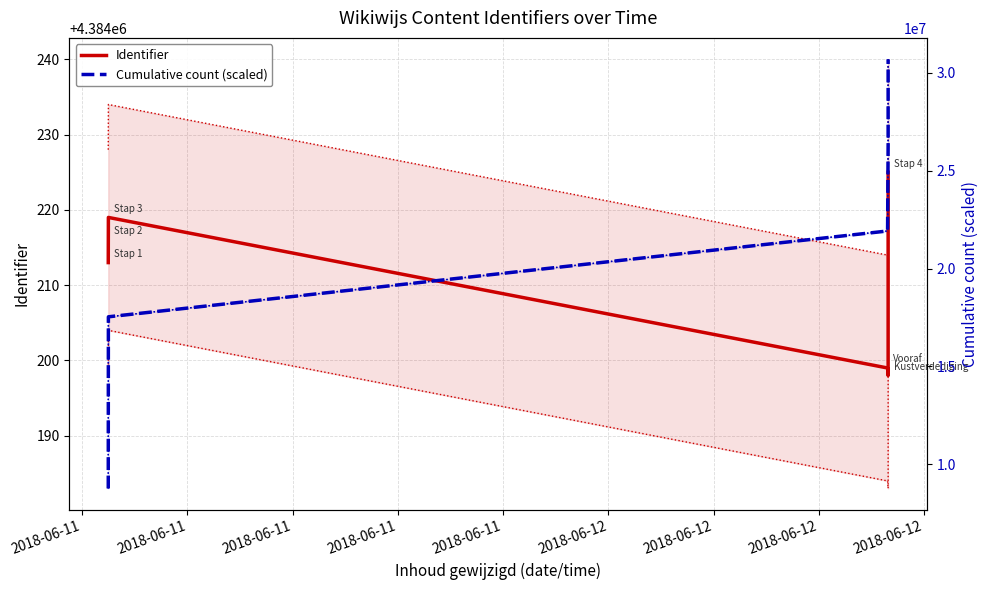

How many values in the Identifier series exceed 4384216?

2